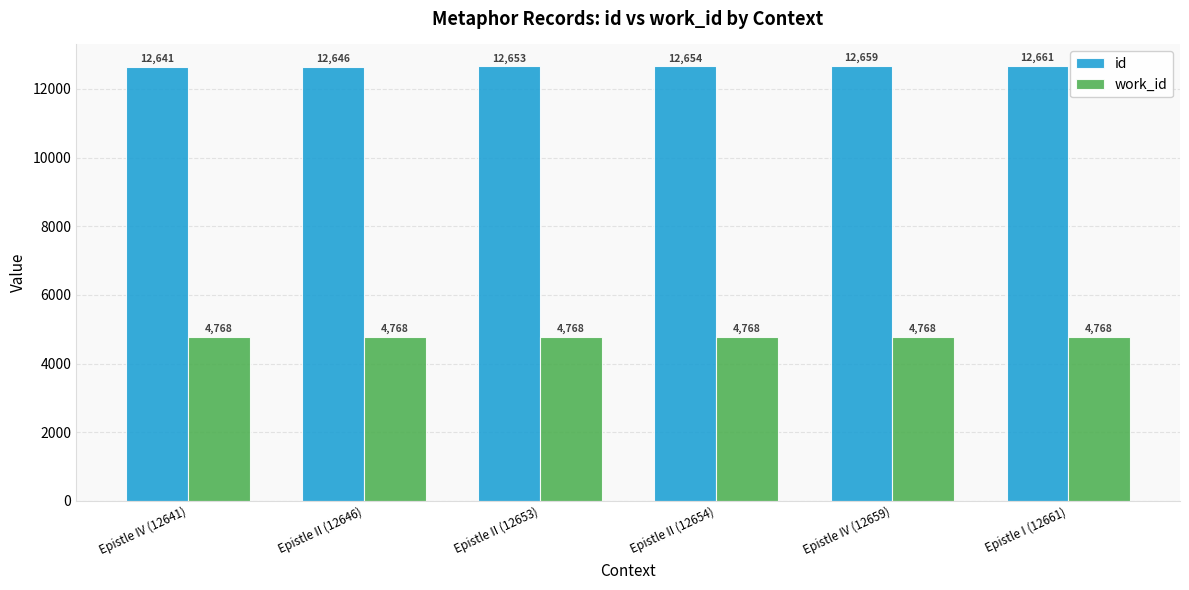

Which series has the widest spread of values?

id